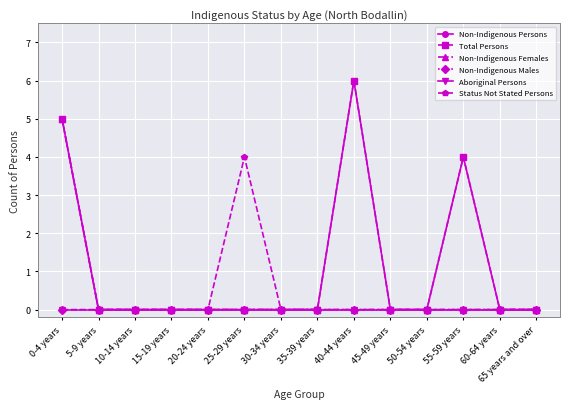

Is this an area chart (filled region under the line)?

No